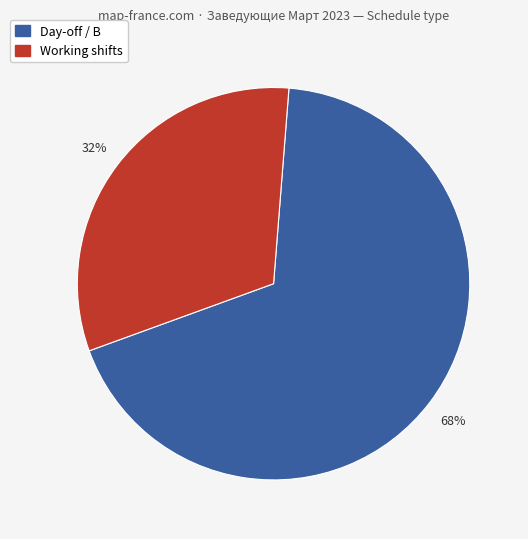

To the nearest percent, what percentage of the pie is Day-off / В?

68%